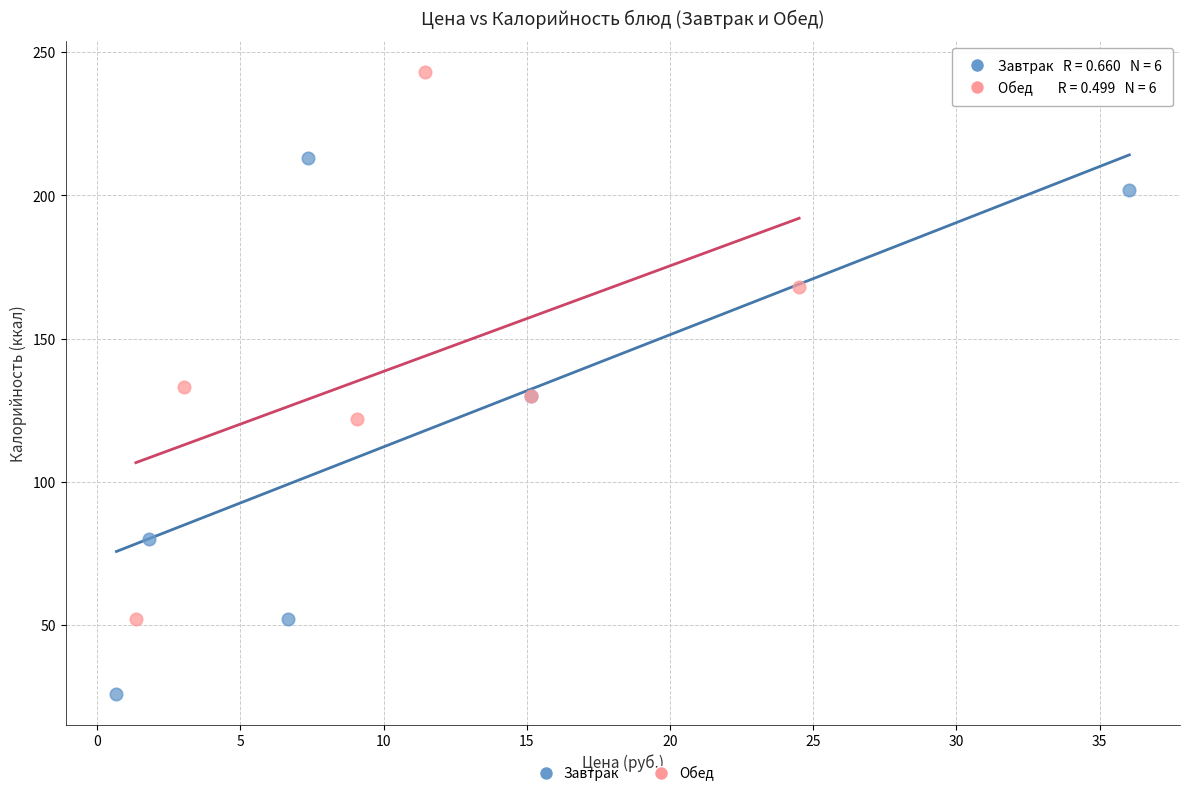

Which series reaches the minimum Y coordinate?

Завтрак